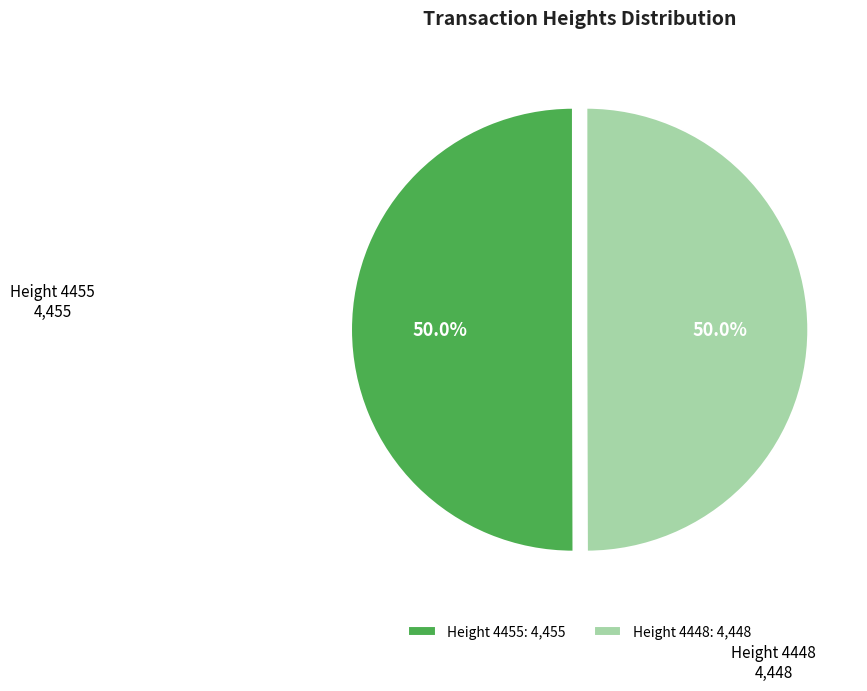

How much of the chart is everything except Height 4448?

50.0%